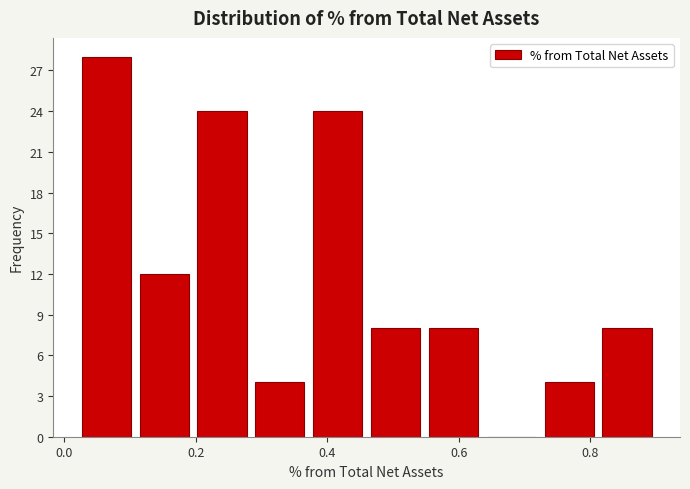

How tall is the bar that spans 0.284 to 0.372 on the x-axis? Neither the bar edges nor the heights are printed on the chart, so give them approximately, as read against the axes.

4